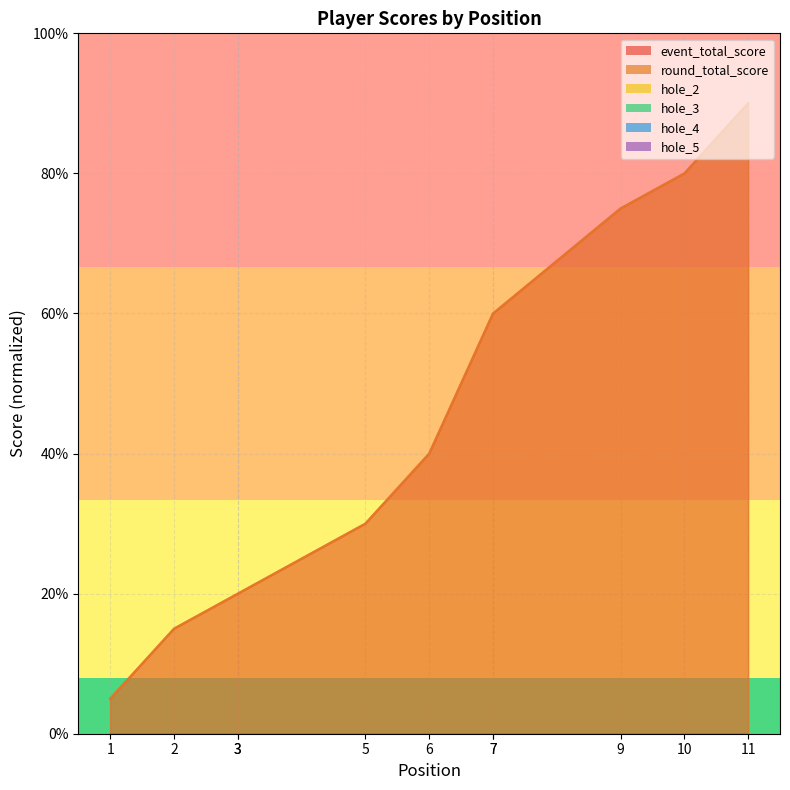

What is the spread (max minus min) of values at 5?

375.0